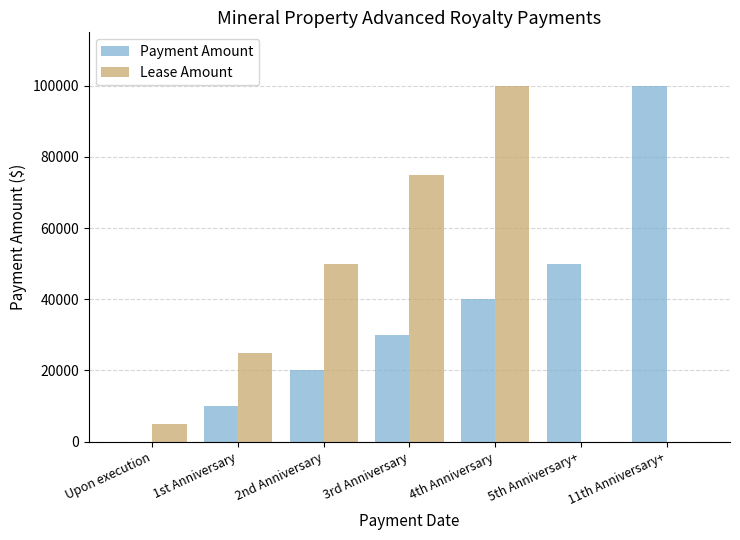

What is the sum of all Payment Amount values?

250000